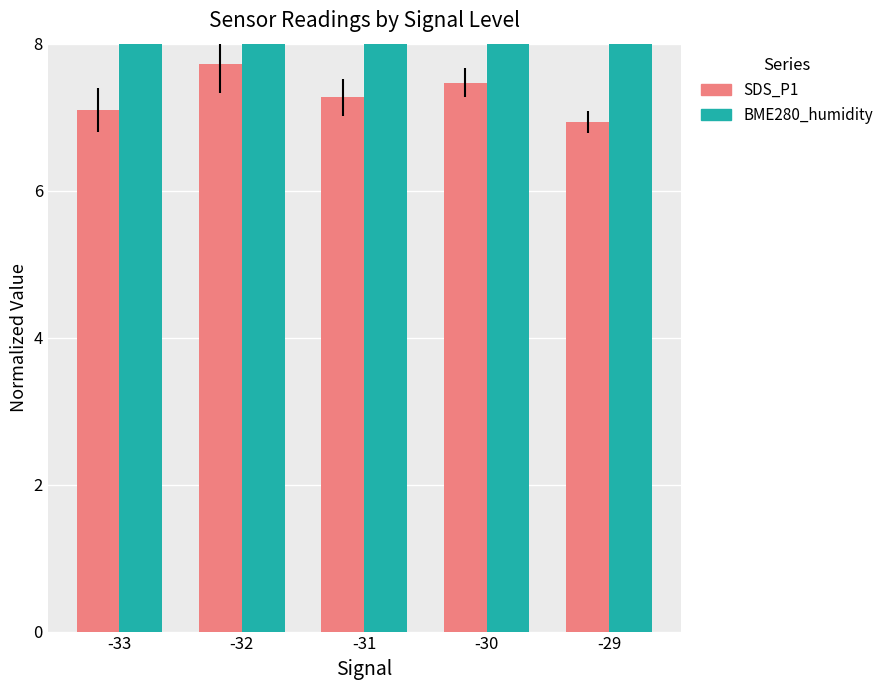

Where is BME280_humidity nearest to the value 65?

-32